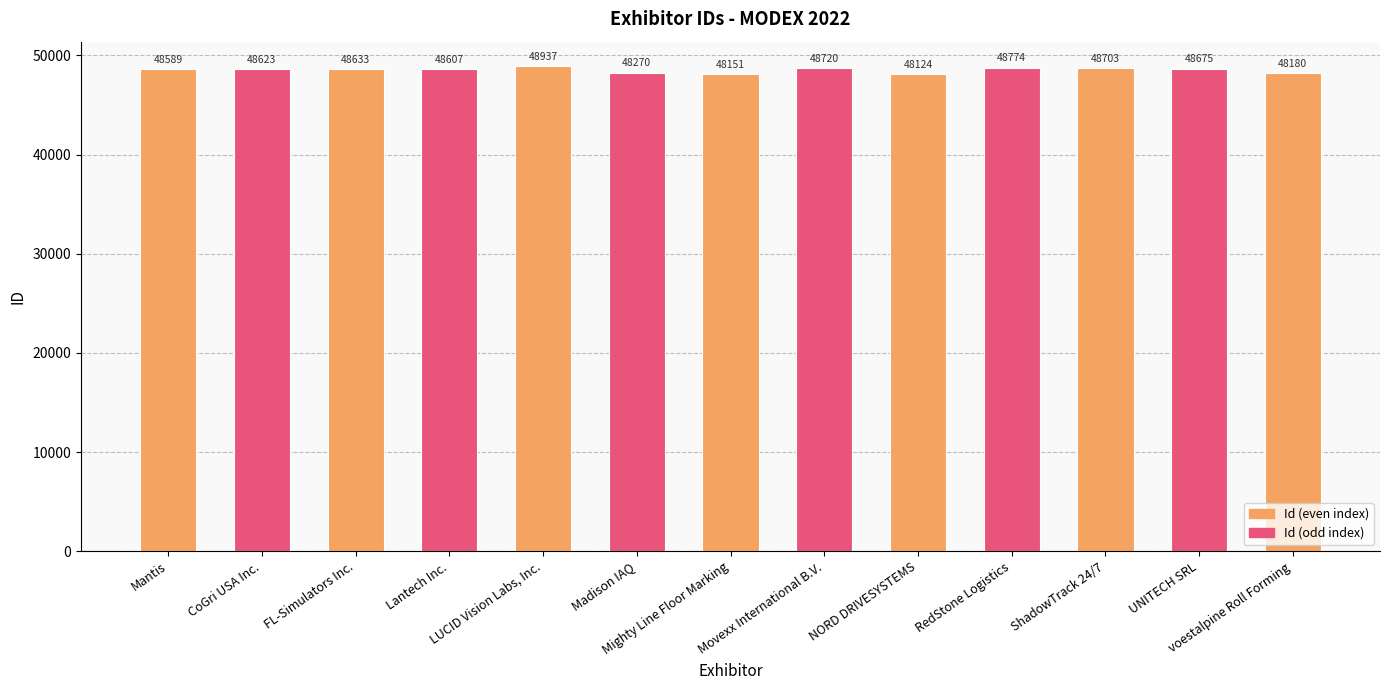

Reading left to right, extract all data points from this chart.

48589	48623	48633	48607	48937	48270	48151	48720	48124	48774	48703	48675	48180